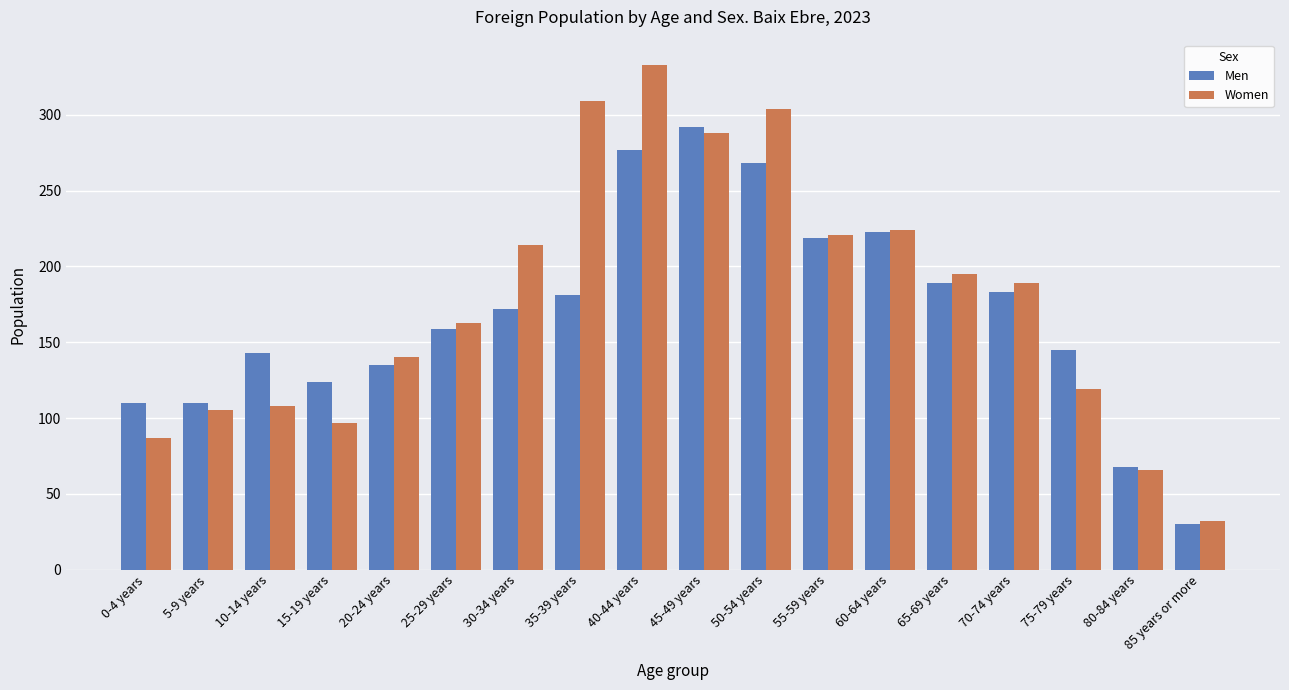

Reading left to right, transcribe all the data shown in this chart.

Men: 110	110	143	124	135	159	172	181	277	292	268	219	223	189	183	145	68	30
Women: 87	105	108	97	140	163	214	309	333	288	304	221	224	195	189	119	66	32